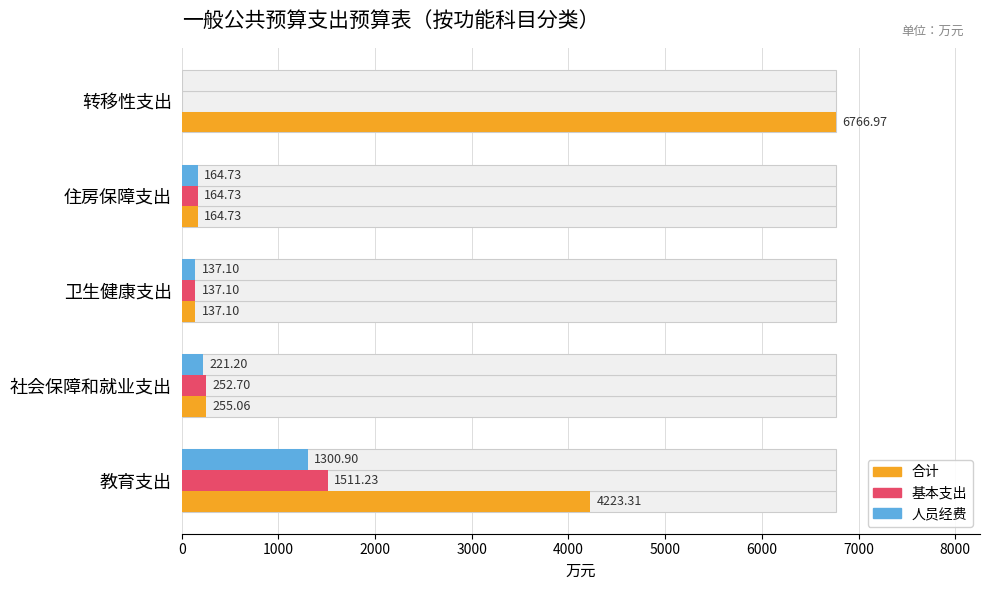

How many values in the 人员经费 series exceed 164?

3